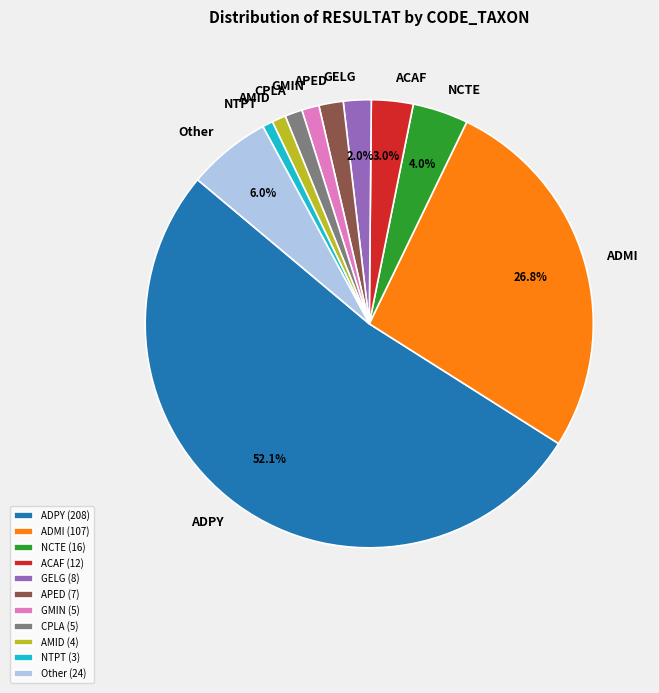

What percentage is NOT represented by Other?

94.0%